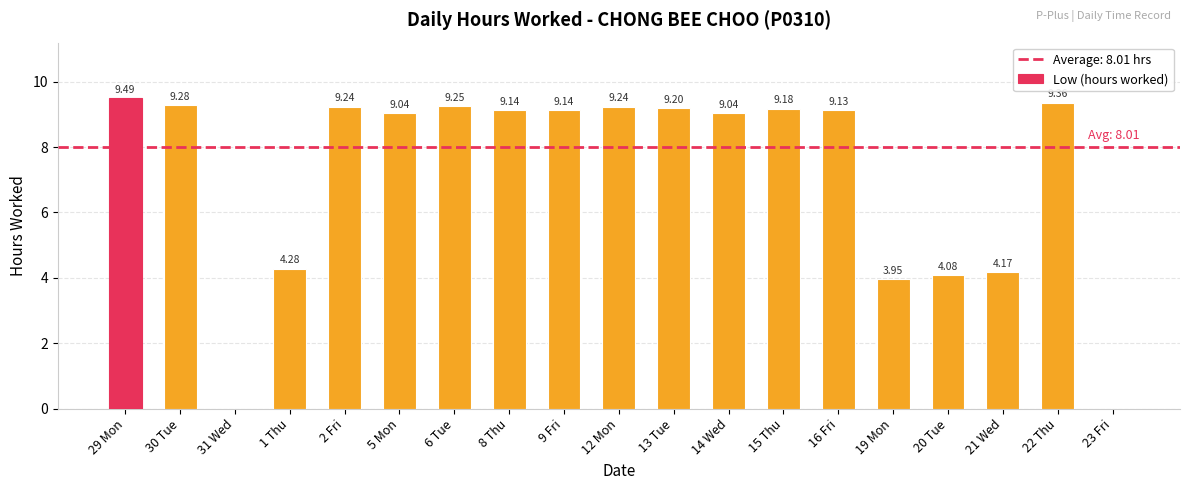

What is the sum of all values?

136.2